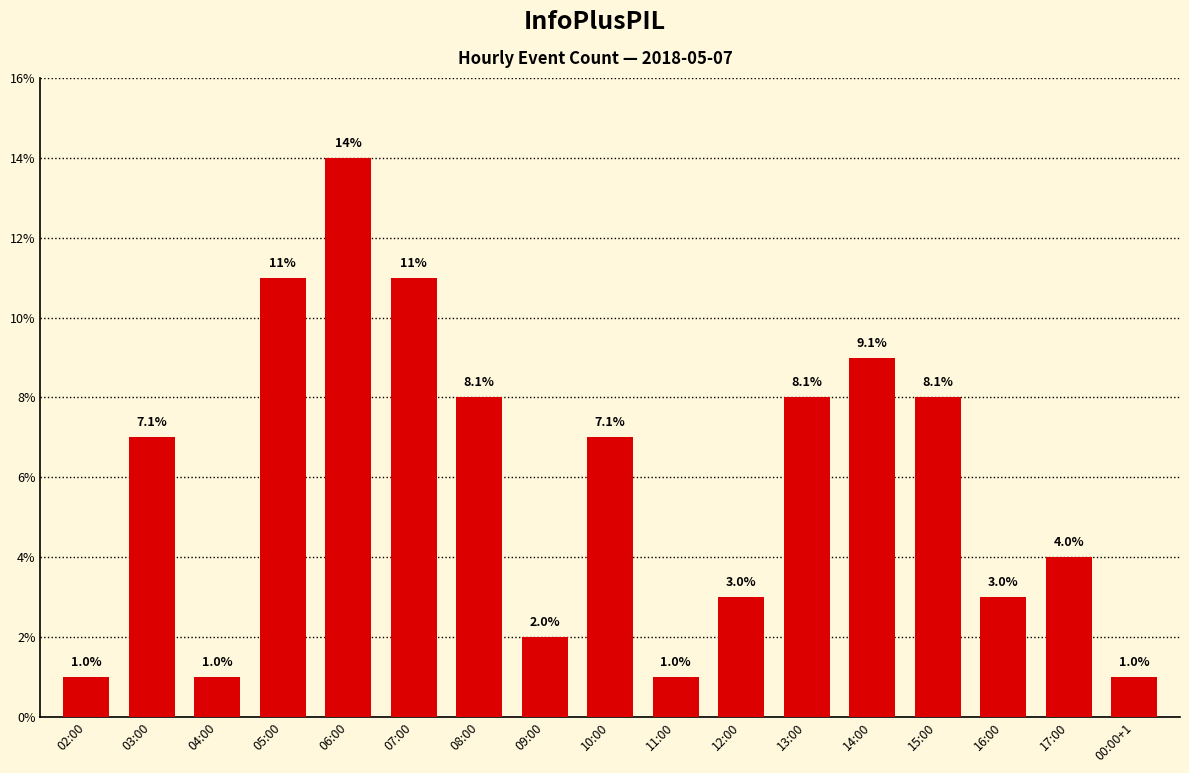

What is the greatest value displayed?

14